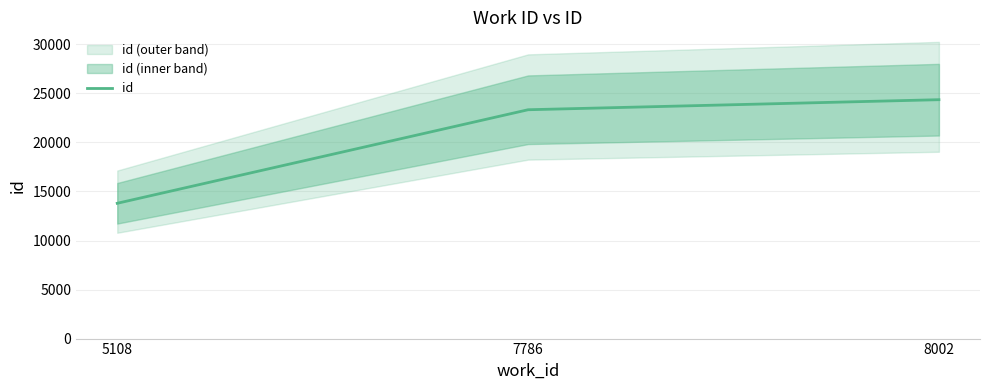

The chart shows a value of 23333 at 7786. True or false?

True